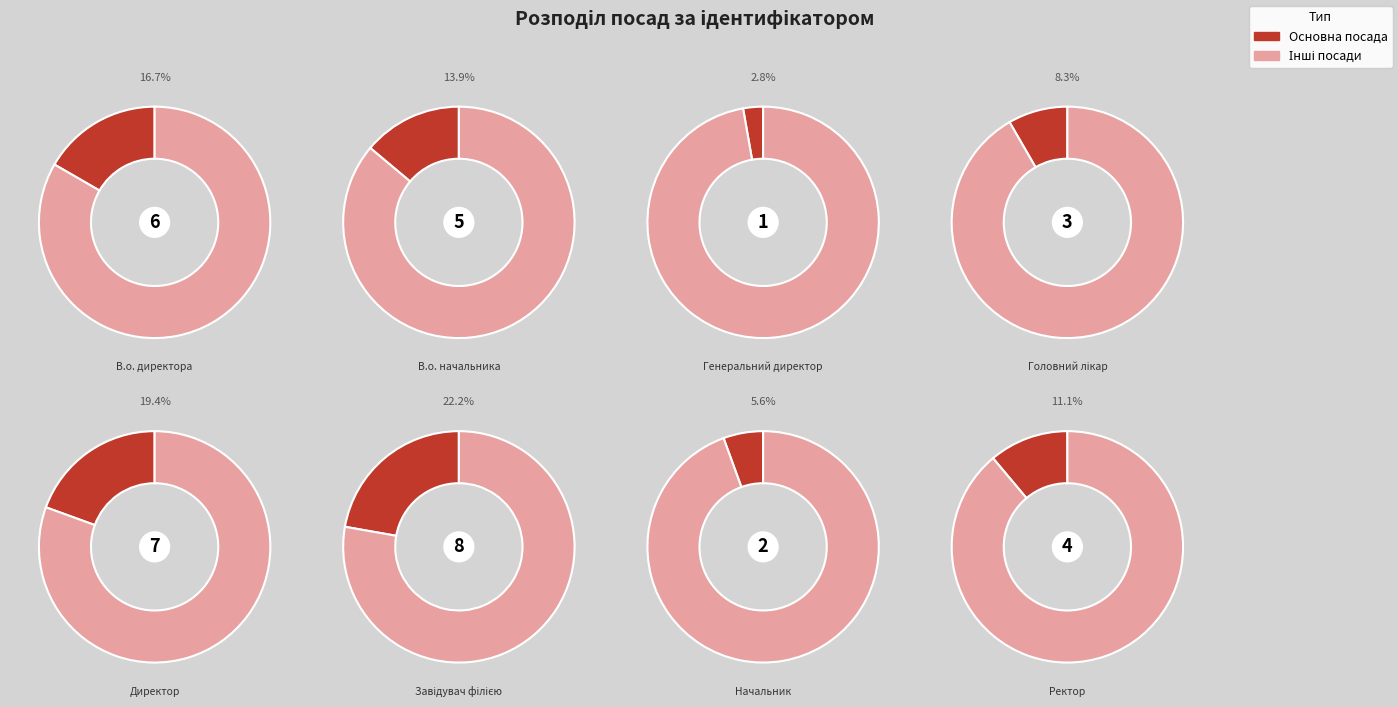

What is the largest slice in the pie chart?

Завідувач філією